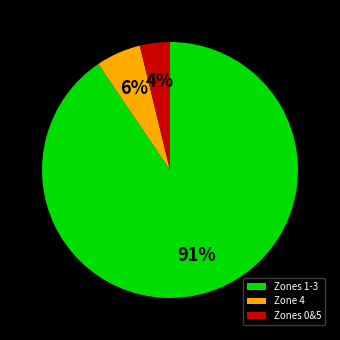

Does any single category account for the majority?

Yes